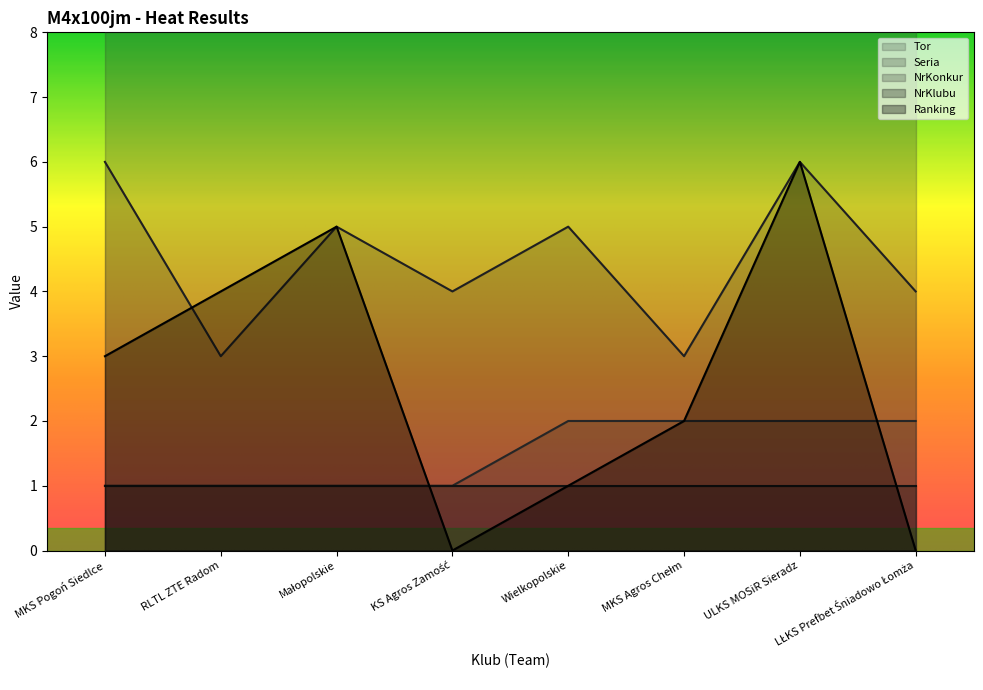

Is it true that Ranking equals 4 at RLTL ZTE Radom?

True